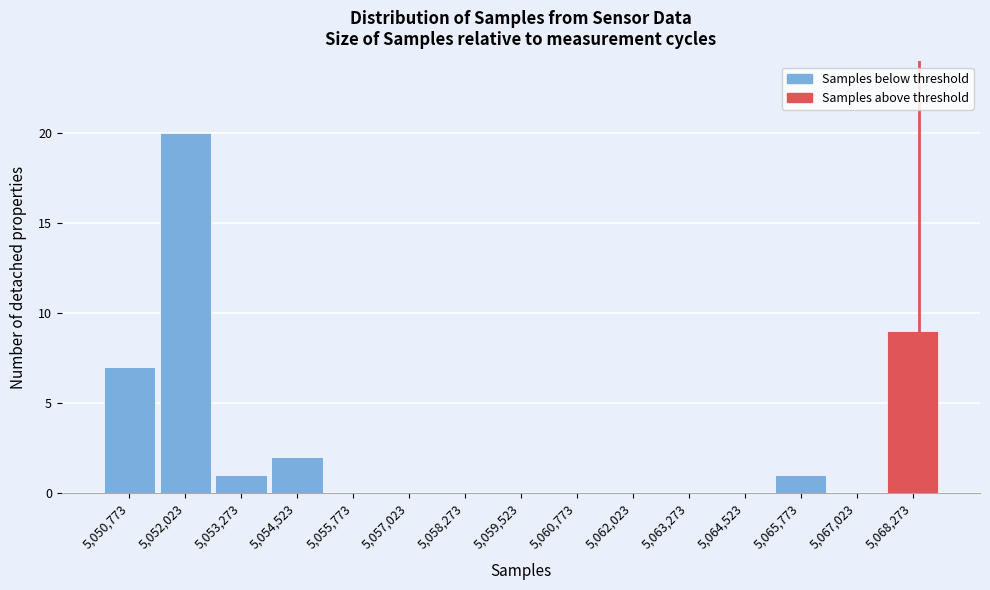

Reading right to left, transcribe all the data shown in this chart.

5,068,273=9	5,067,023=0	5,065,773=1	5,064,523=0	5,063,273=0	5,062,023=0	5,060,773=0	5,059,523=0	5,058,273=0	5,057,023=0	5,055,773=0	5,054,523=2	5,053,273=1	5,052,023=20	5,050,773=7